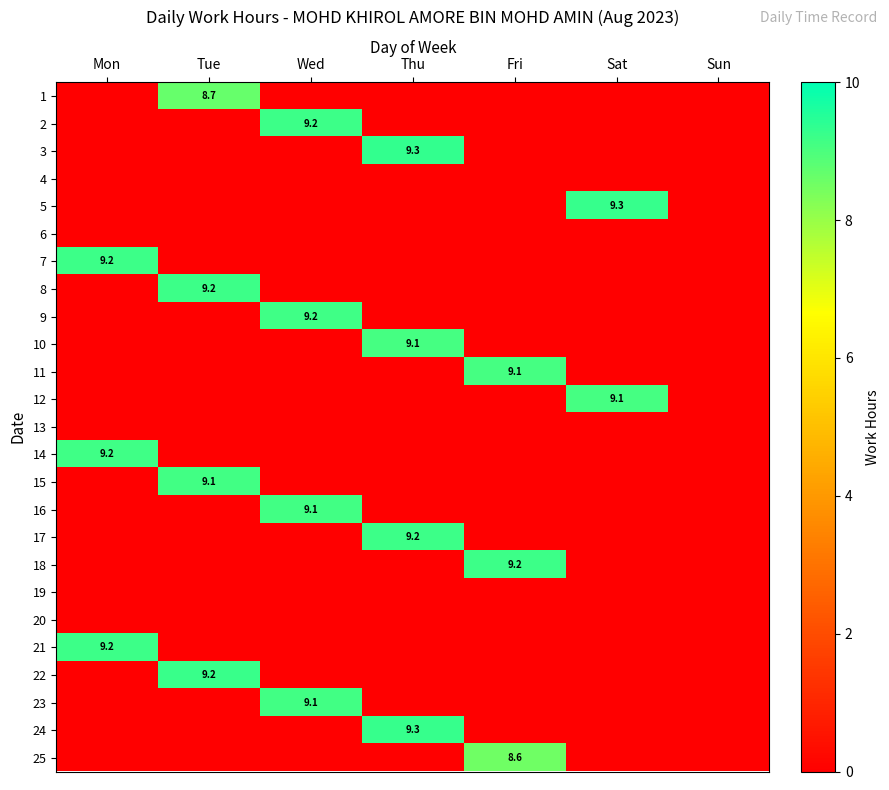

Rank the categories by 24 value from lowest to highest.

Mon, Tue, Wed, Fri, Sat, Sun, Thu